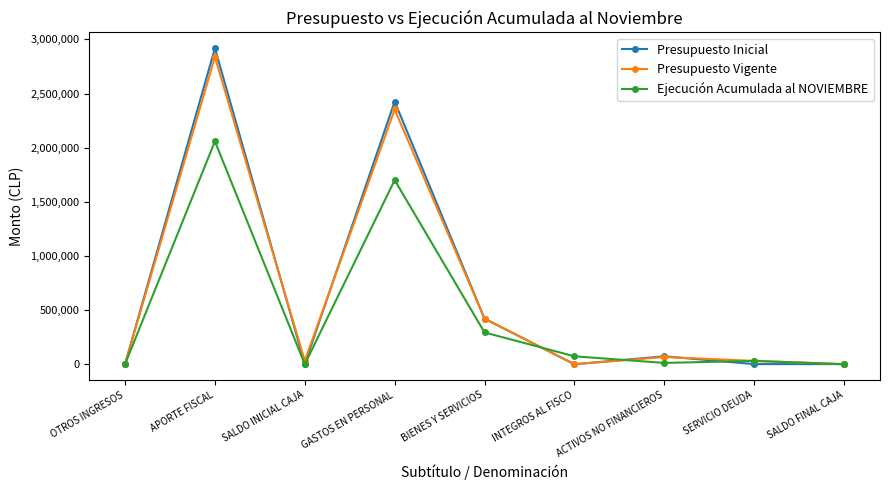

What is the greatest value displayed?

2918427